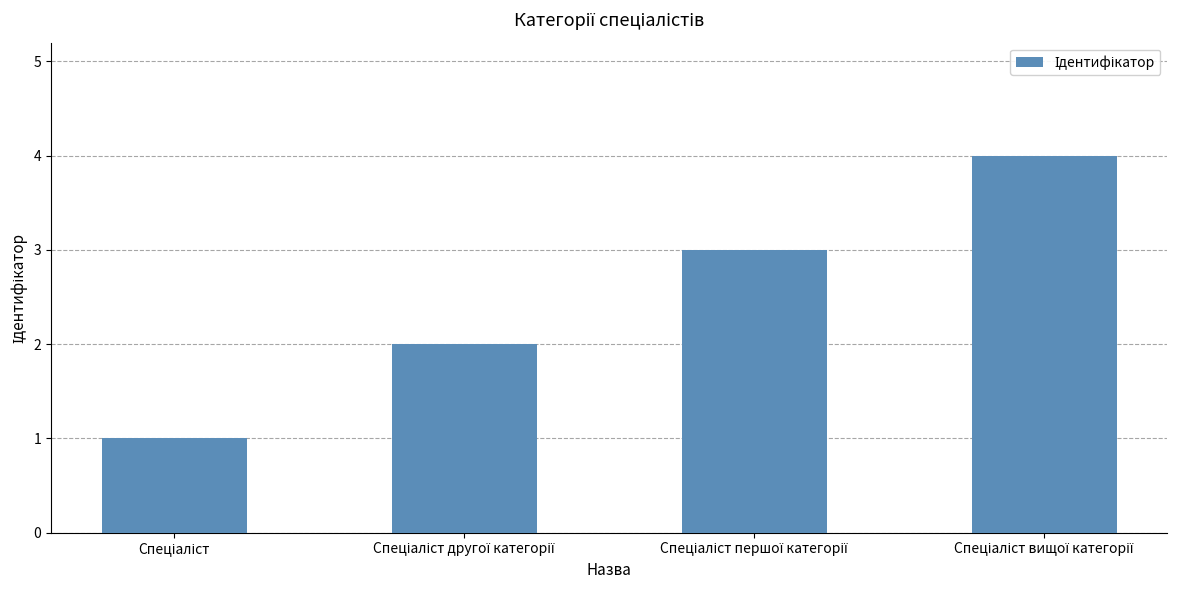

What is the greatest value displayed?

4